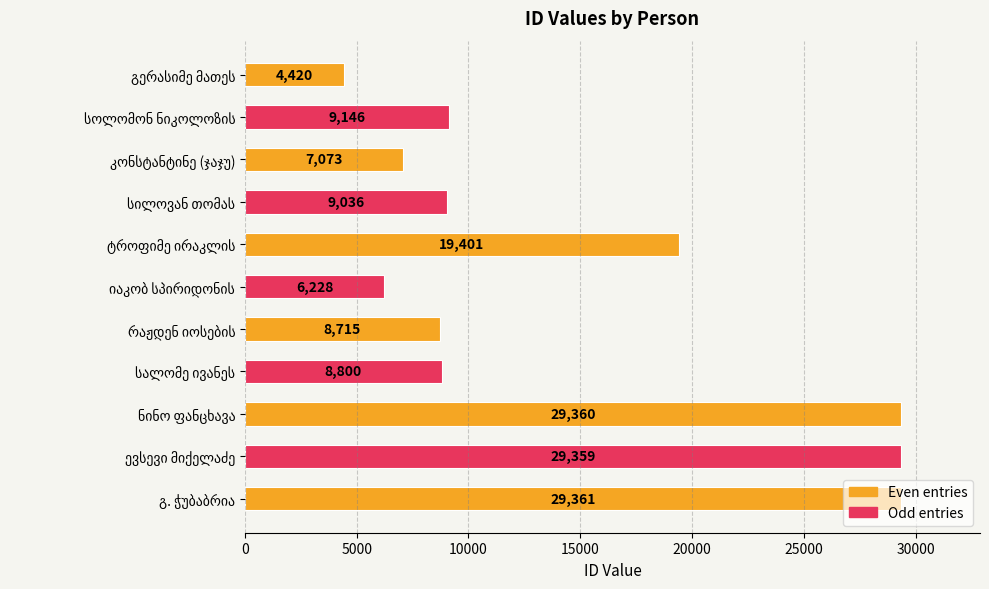

True or false: the data shows 6469 at გ. ჭუბაბრია.

False